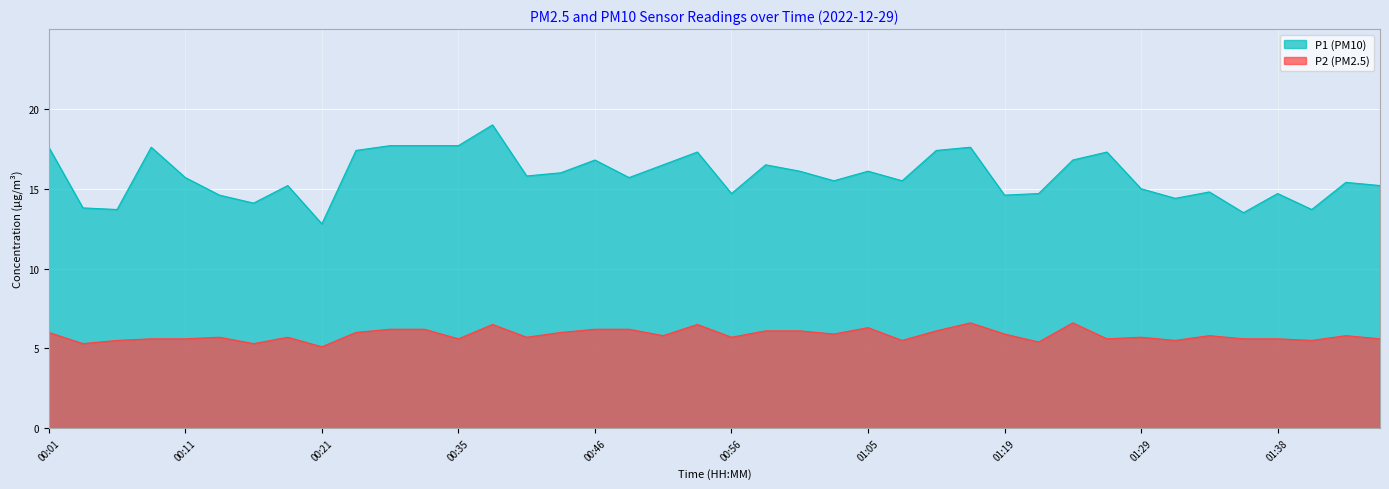

Is the value of P1 at 00:01 greater than the value of P2 at 01:41?

Yes